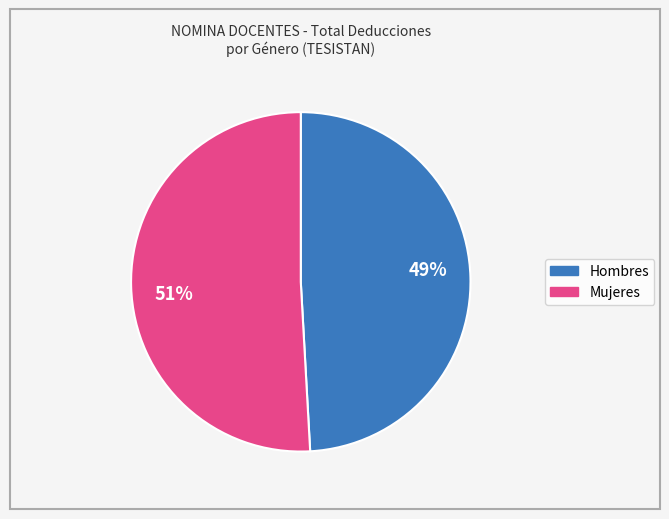

To the nearest percent, what is the average slice percentage?

50%